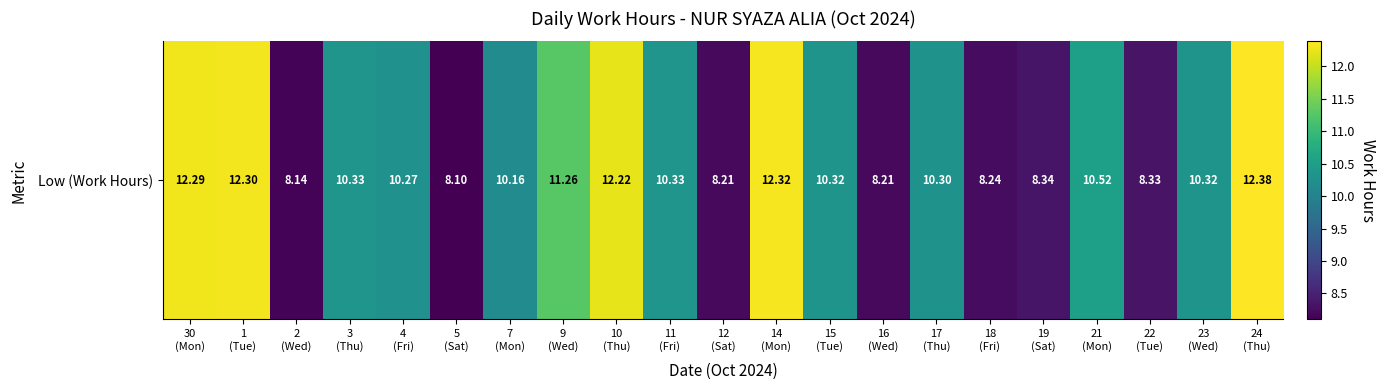

What is the sum of all values?

212.9